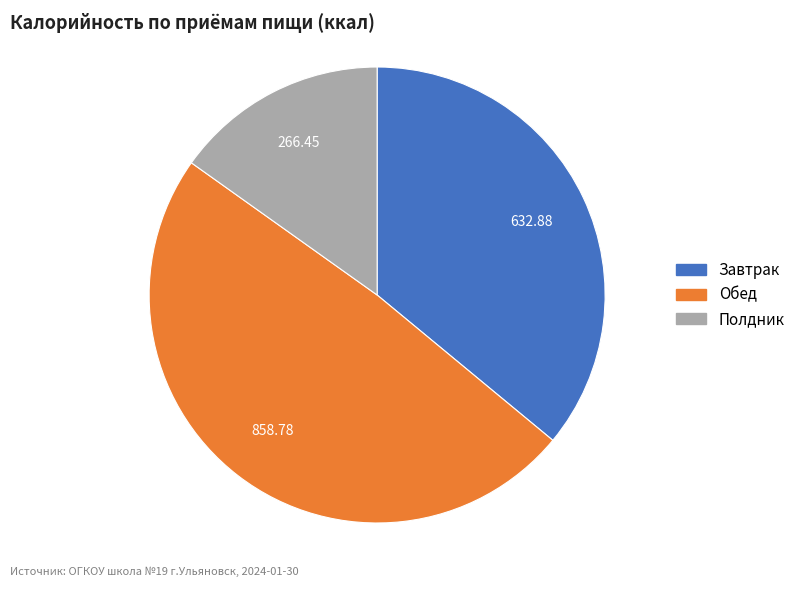

What is the ratio of the value at Обед to the value at Завтрак?

1.4